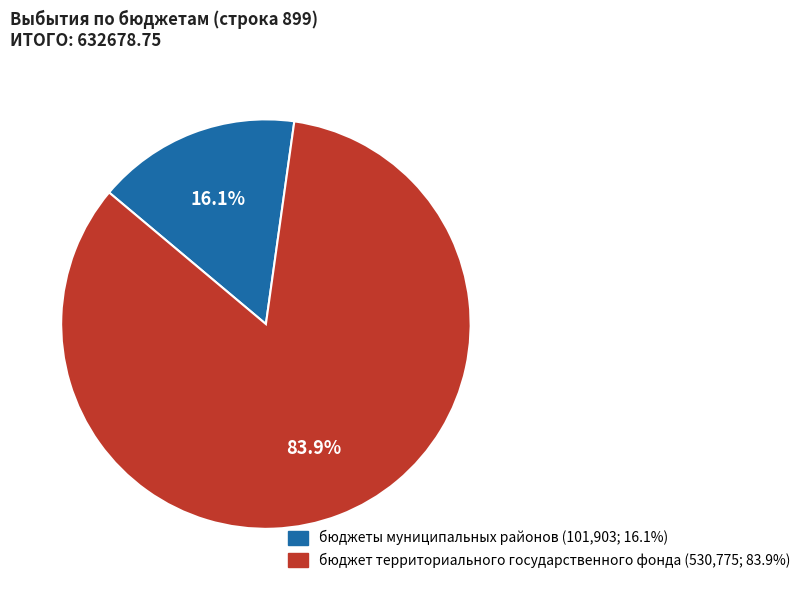

True or false: бюджет территориального государственного фонда accounts for 84% of the total.

True